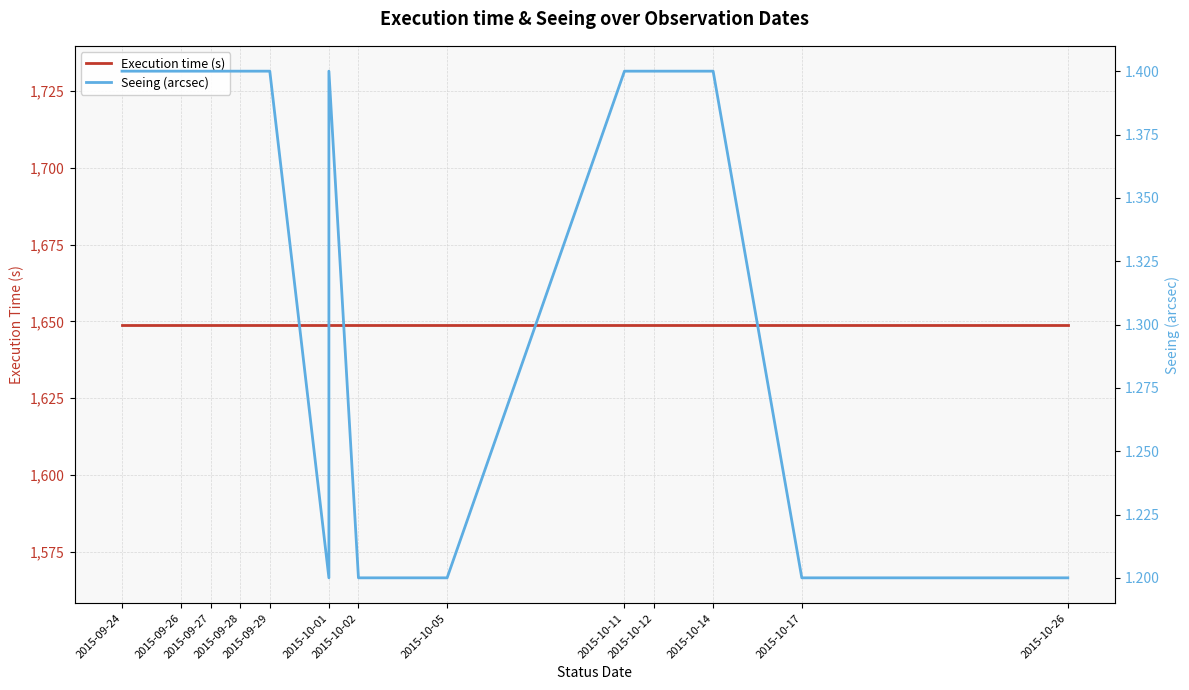

The Execution time (s) series shows 617.4 at 2015-09-29. True or false?

False